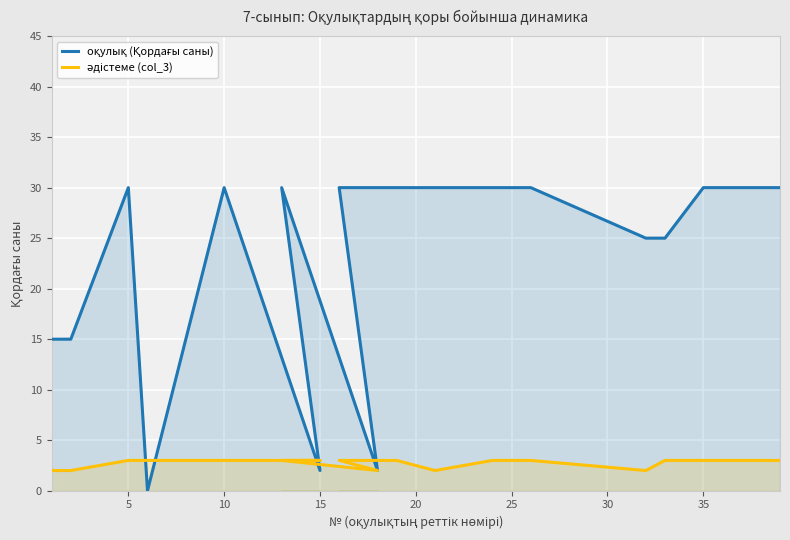

What is the average value of the әдістеме (col_3) series?

3